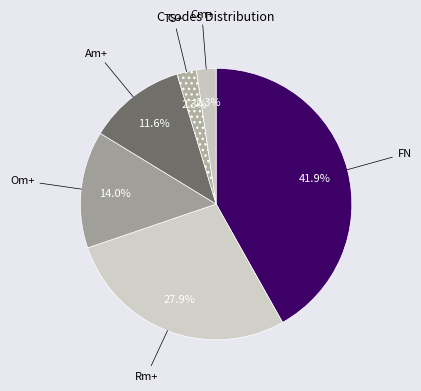

Which category has the biggest portion of the pie?

FN